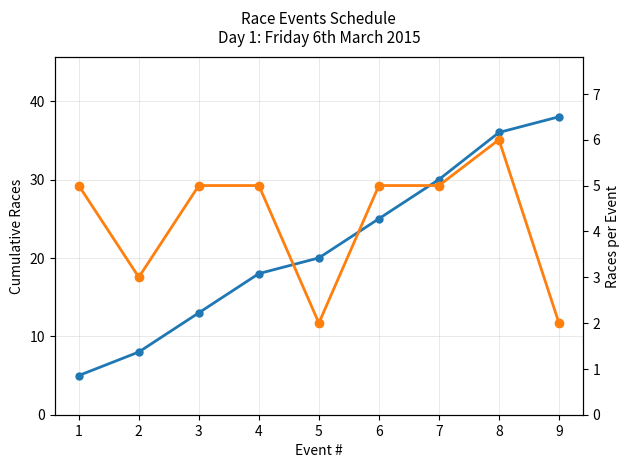

At which category does the chart reach its peak across all series?

9